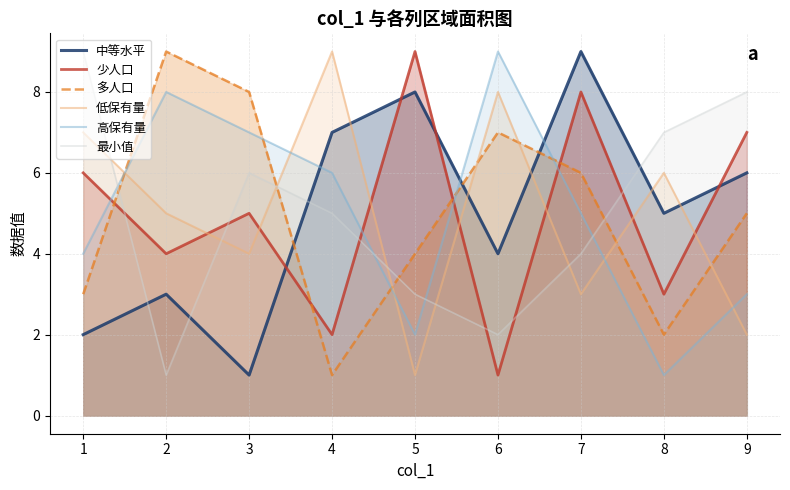

Which series has the largest total across all categories?

中等水平